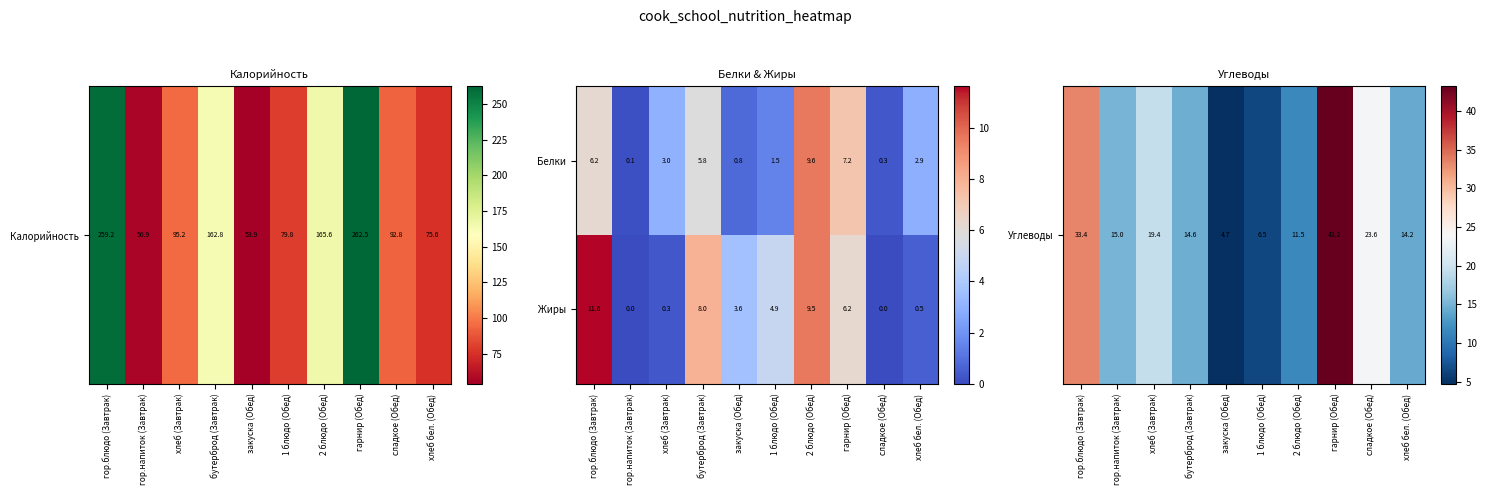

The value of Белки at хлеб бел. (Обед) is 3.8. True or false?

False